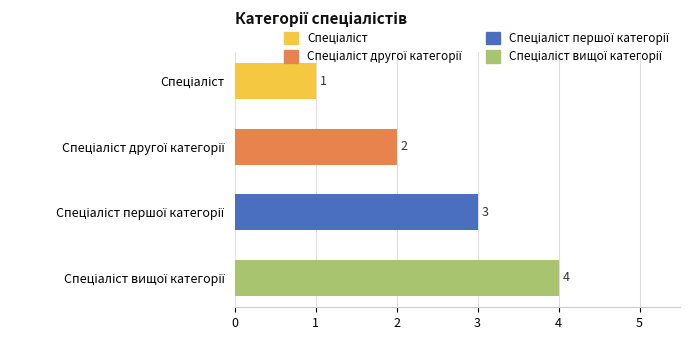

Count the number of categories in the chart.

4